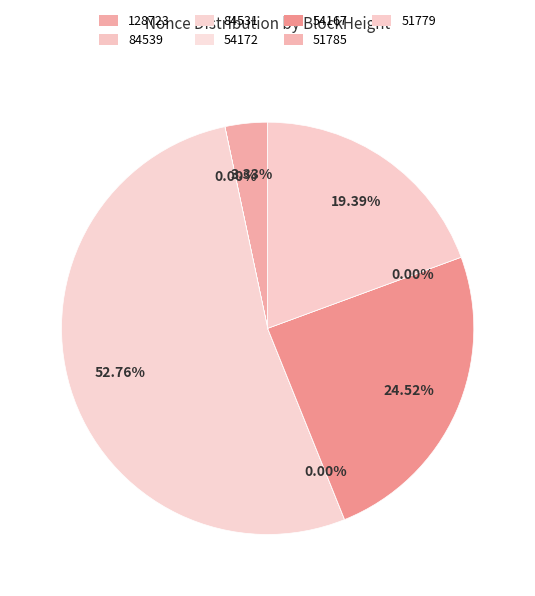

How much of the chart is everything except 84539?

100.0%